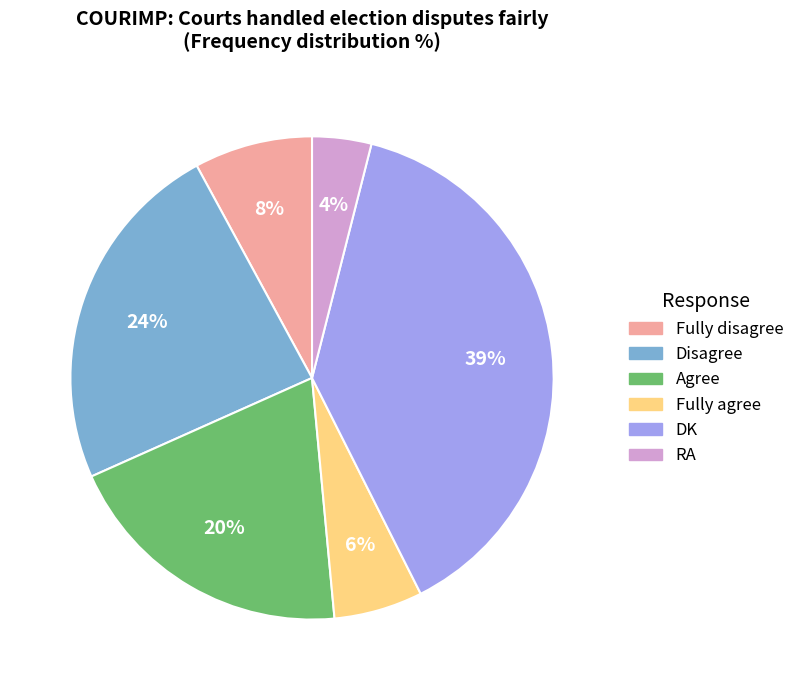

Is the sum of RA and Agree greater than half?

No